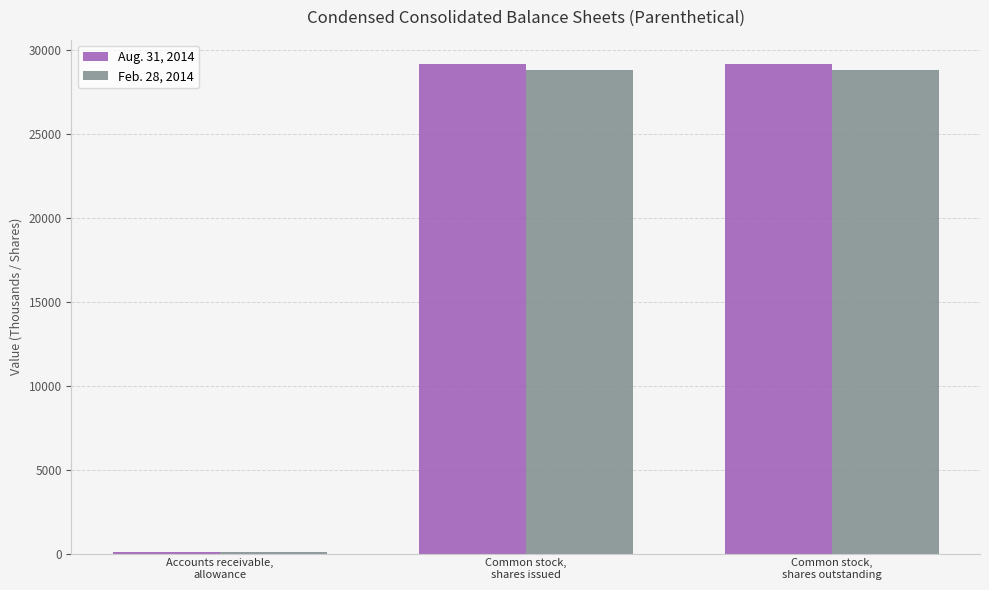

What is the spread (max minus min) of values at Common stock,
shares issued?

352